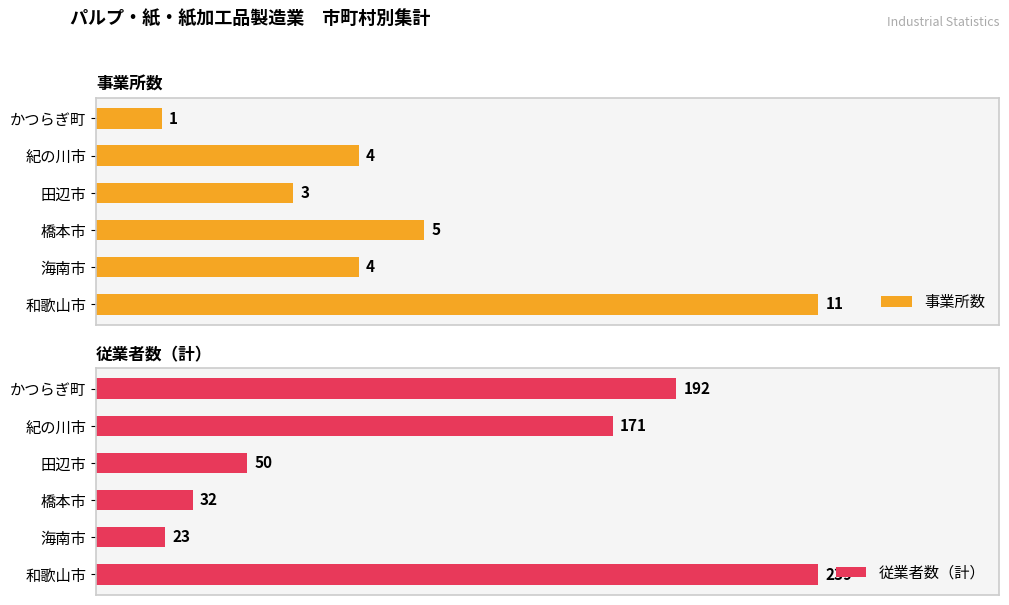

At which label is 事業所数 closest to 6?

橋本市